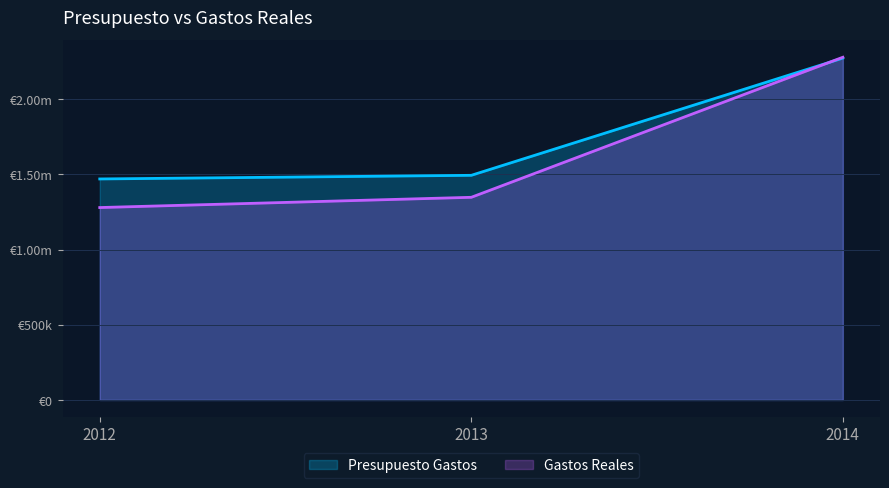

True or false: Gastos Reales has a value of 1347962.1 at 2013.

True